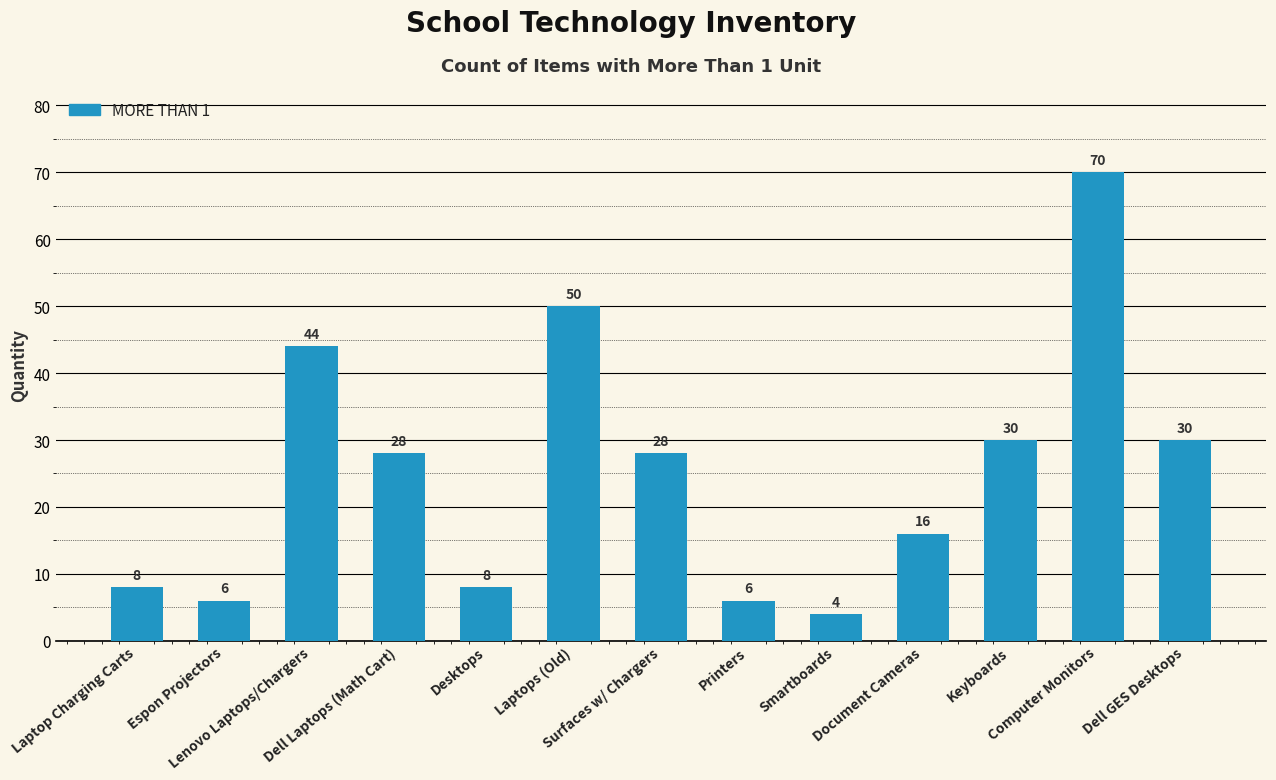

What is the difference between the second highest and minimum values?

46